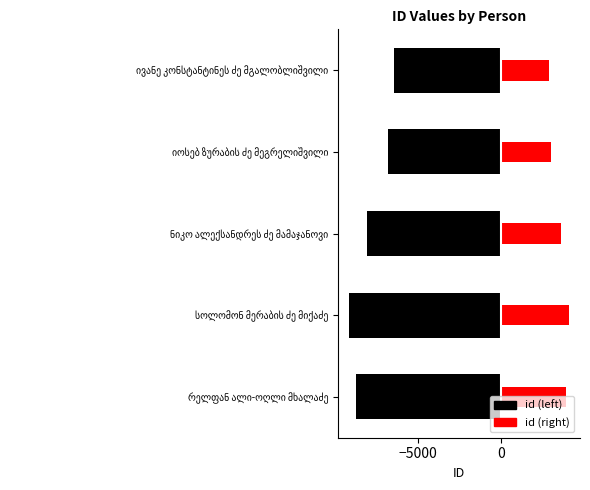

What is the minimum value for id (right)?

2893.5